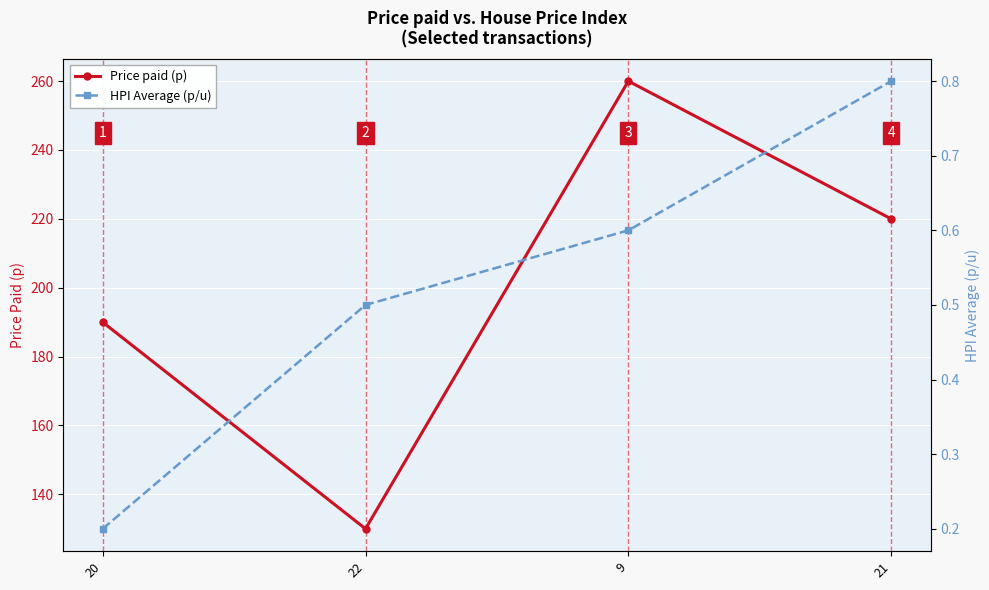

What is the sum of the Price paid (p) values at 9 and 21?

480